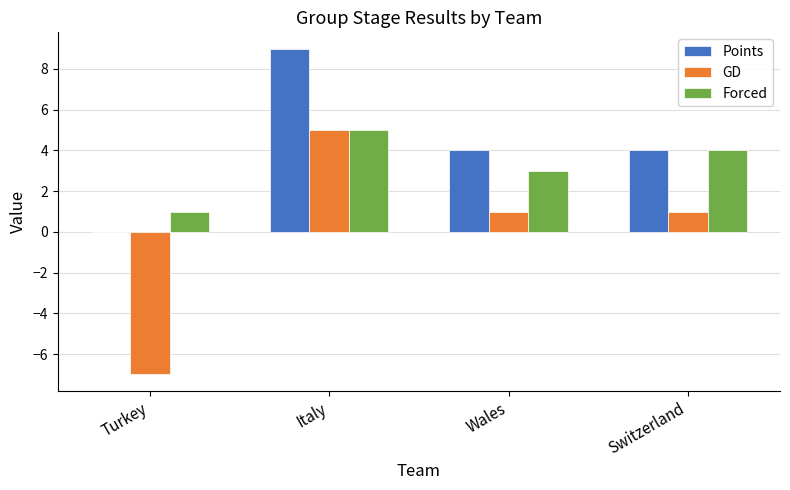

What is the maximum value shown in the chart?

9